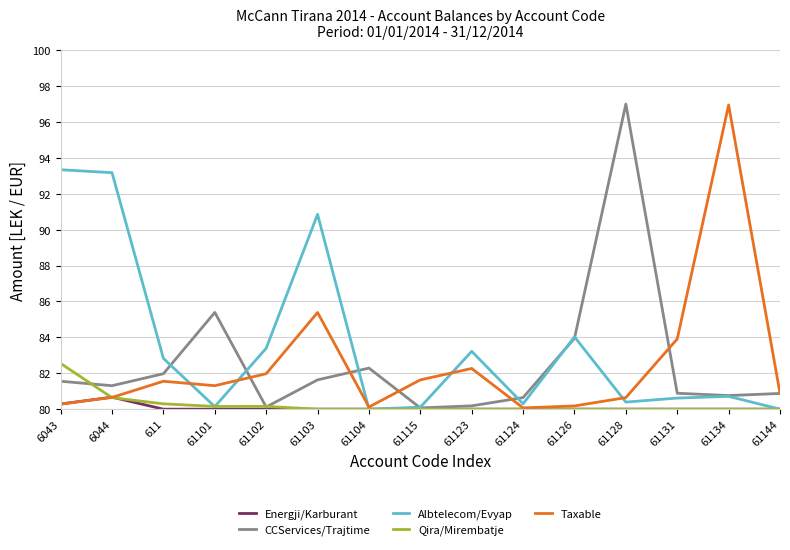

At which label does Qira/Mirembatje reach its peak?

6043